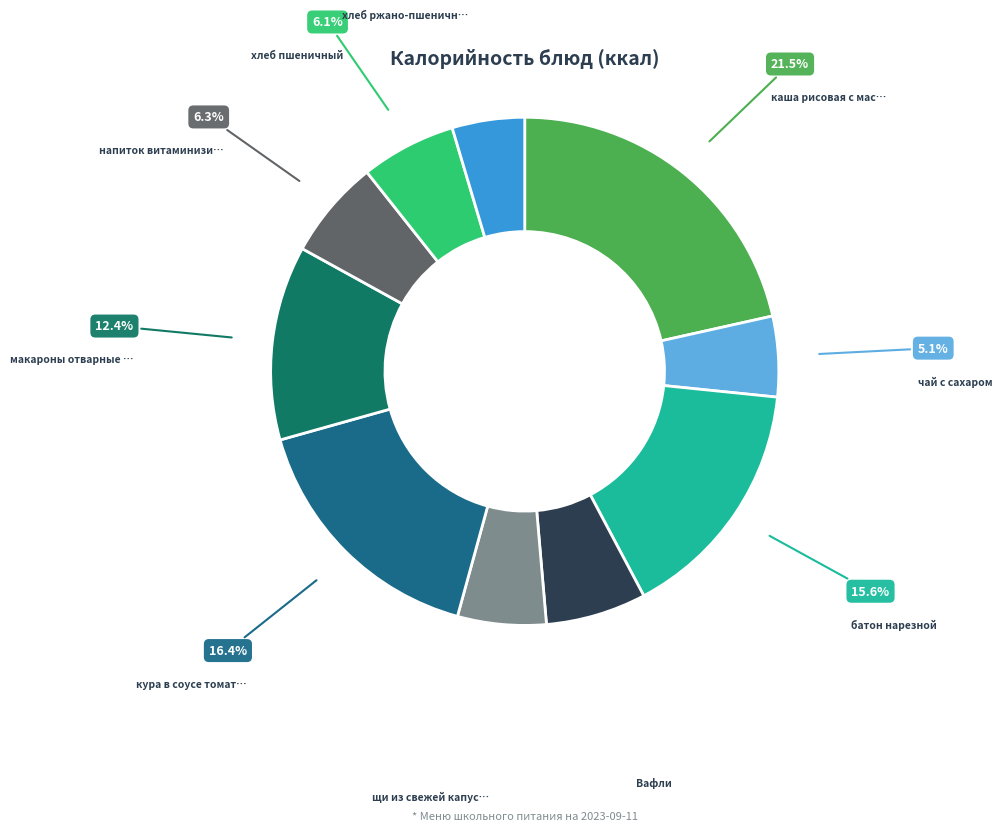

Does any single category account for the majority?

No